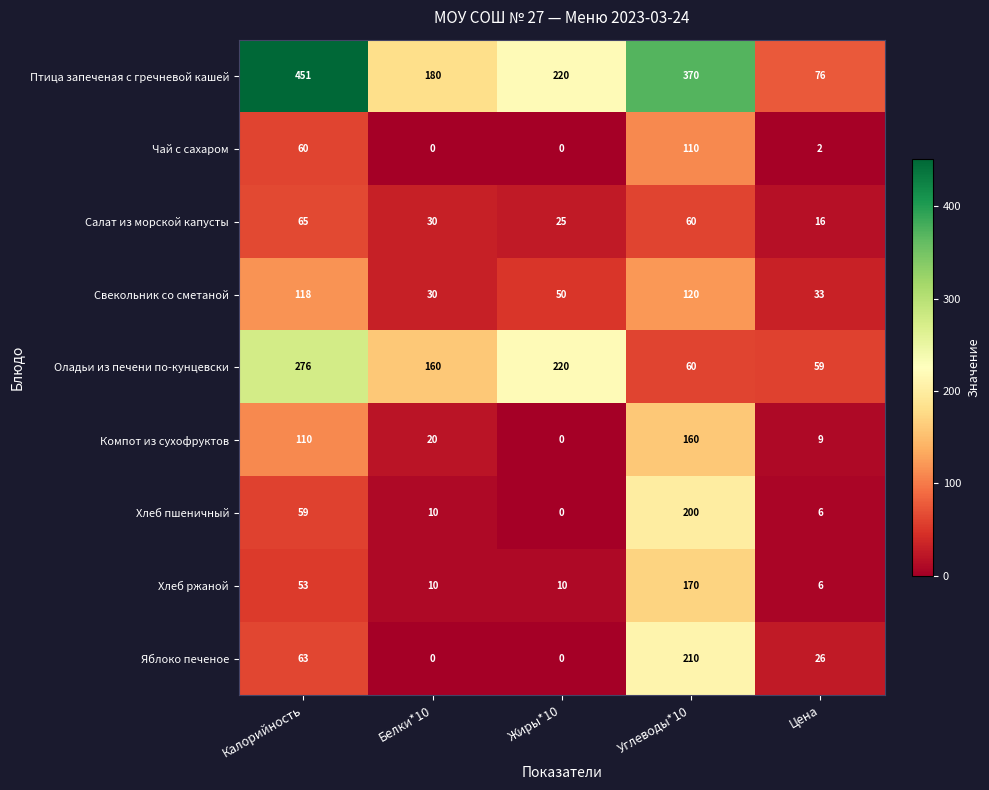

At which category is the sum across all series the highest?

Углеводы*10